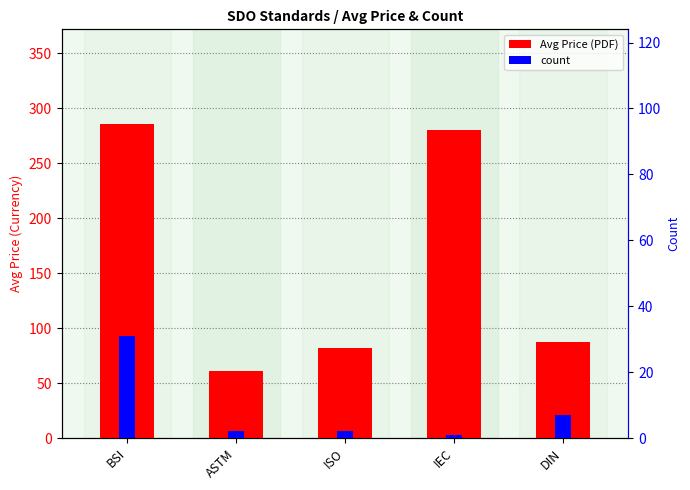

Is it true that count equals 1.0 at IEC?

True